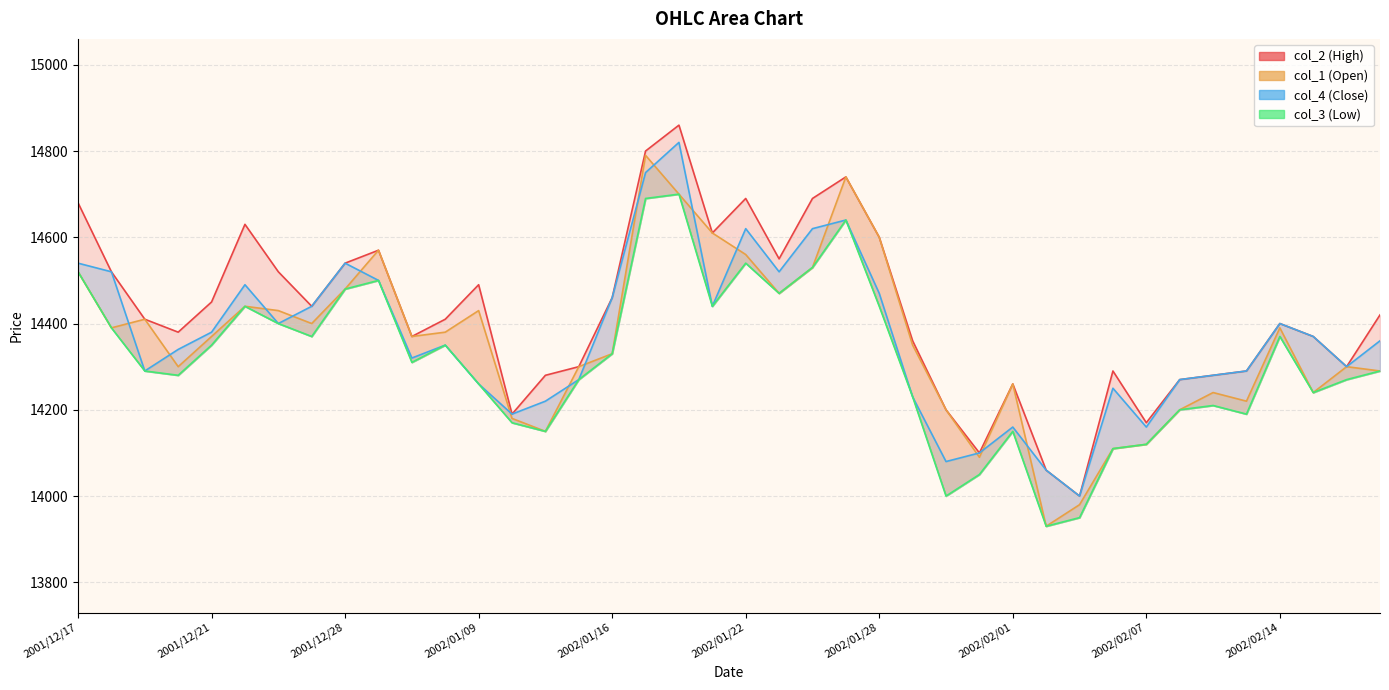

Does the chart display data point markers on the line(s)?

No